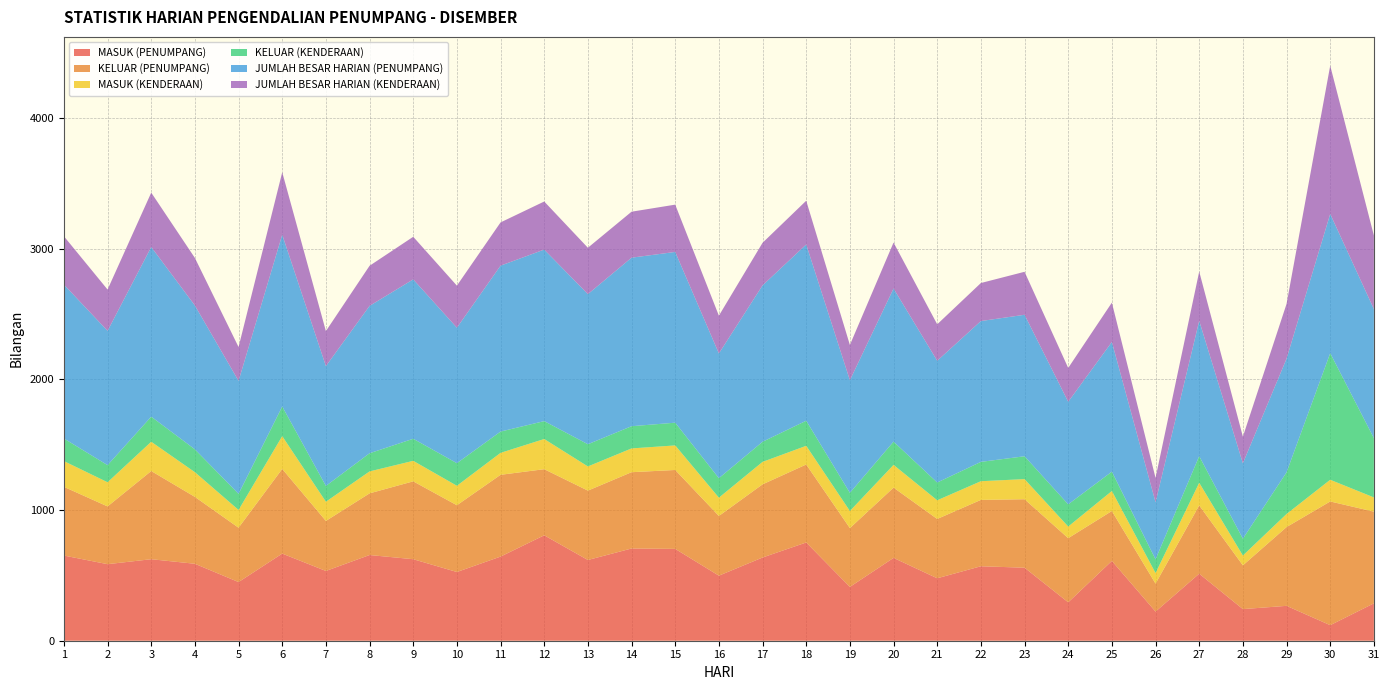

Reading right to left, extract all data points from this chart.

MASUK (PENUMPANG): 286	119	267	242	513	223	611	294	559	570	478	634	412	752	637	498	703	706	618	807	644	526	624	656	534	667	449	589	624	586	652
KELUAR (PENUMPANG): 702	947	603	335	523	214	382	491	524	508	454	538	450	597	560	457	604	584	531	506	626	511	596	472	383	648	416	512	675	442	526
MASUK (KENDERAAN): 109	166	100	75	173	81	153	89	154	143	143	174	131	143	172	140	188	182	185	231	168	149	157	168	147	251	136	189	224	185	197
KELUAR (KENDERAAN): 454	969	319	129	204	105	148	170	175	148	136	178	139	192	154	149	174	170	170	137	163	173	169	139	121	227	123	175	192	131	173
JUMLAH BESAR HARIAN (PENUMPANG): 988	1066	870	577	1036	437	993	785	1083	1078	932	1172	862	1349	1197	955	1307	1290	1149	1313	1270	1037	1220	1128	917	1315	865	1101	1299	1028	1178
JUMLAH BESAR HARIAN (KENDERAAN): 563	1135	419	204	377	186	301	259	329	291	279	352	270	335	326	289	362	352	355	368	331	322	326	307	268	478	259	364	416	316	370